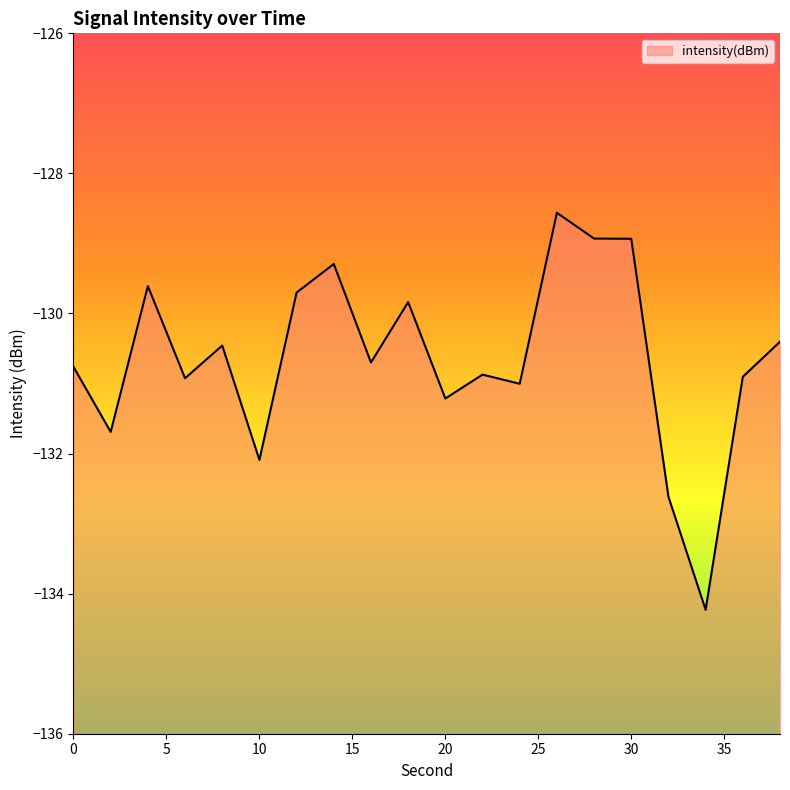

What is the smallest value displayed?

-134.2